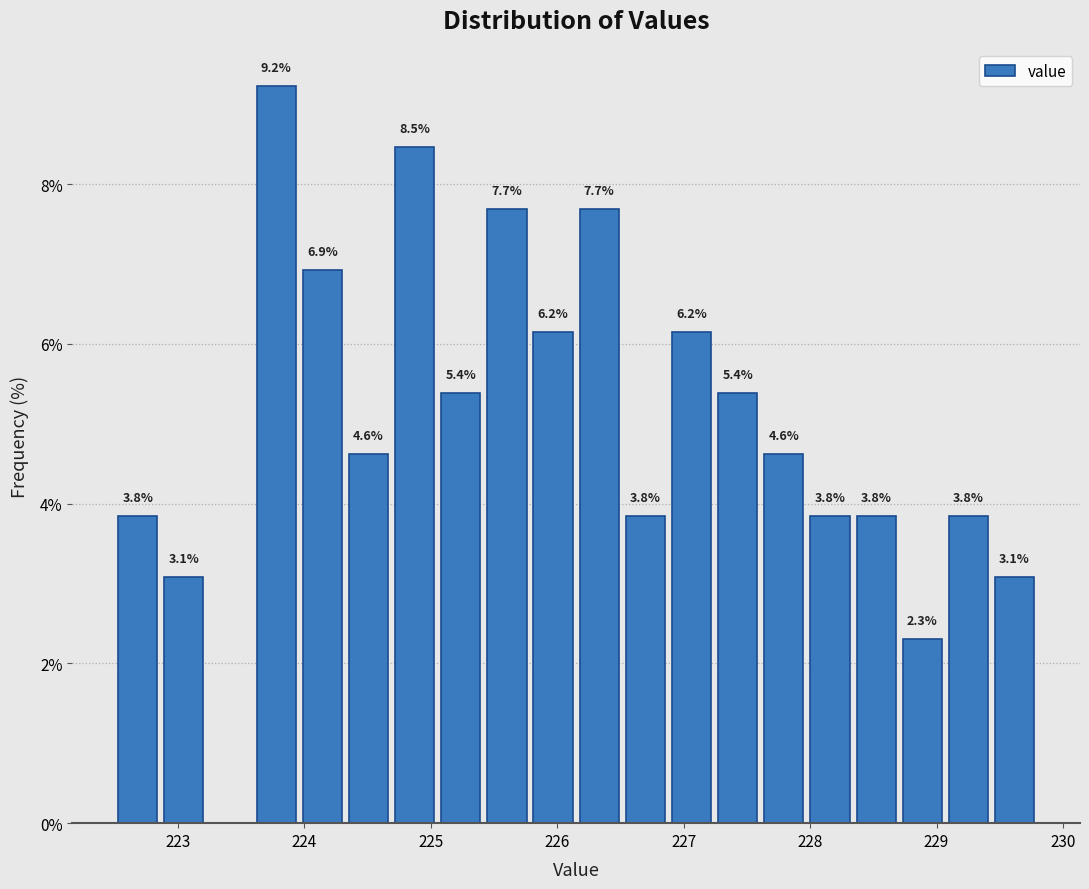

Read against the x-axis, roughly where is the centre of the tallest bar?

223.8